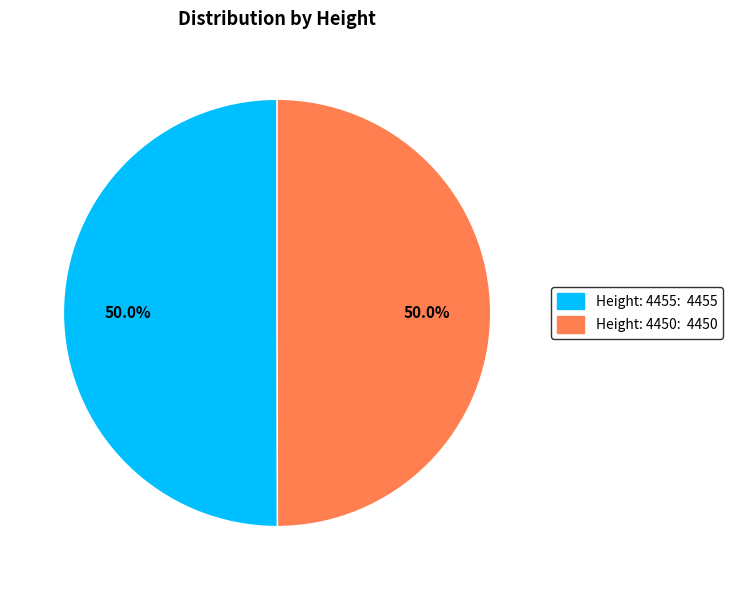

What is the ratio of the value at Height: 4455: 4455 to the value at Height: 4450: 4450?

1.0